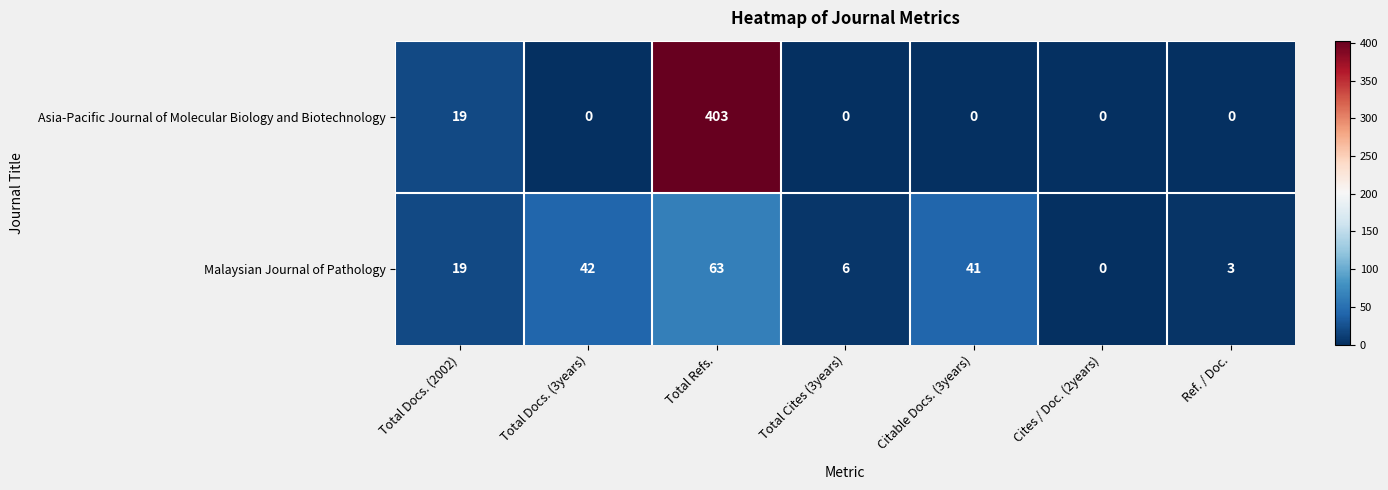

True or false: Asia-Pacific Journal of Molecular Biology and Biotechnology has a value of 0 at Total Cites (3years).

True